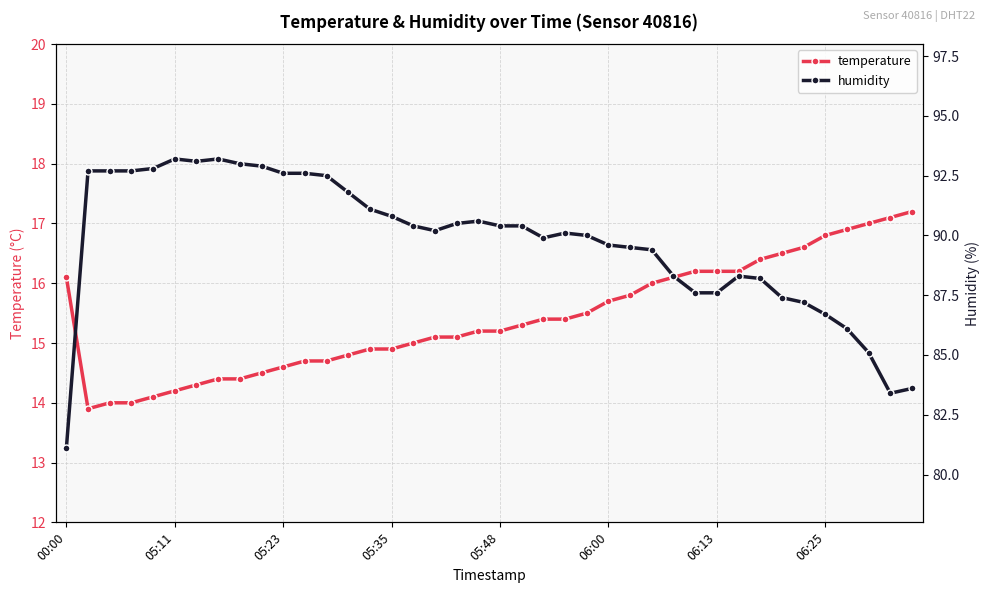

List the series in order of their peak value, highest first.

humidity, temperature